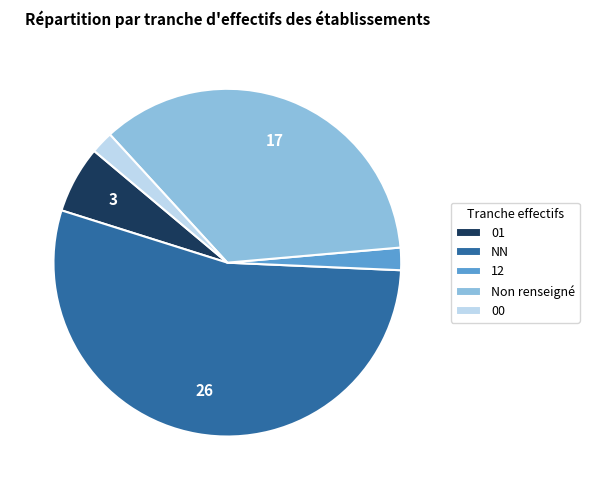

The NN slice represents 54% of the pie. True or false?

True